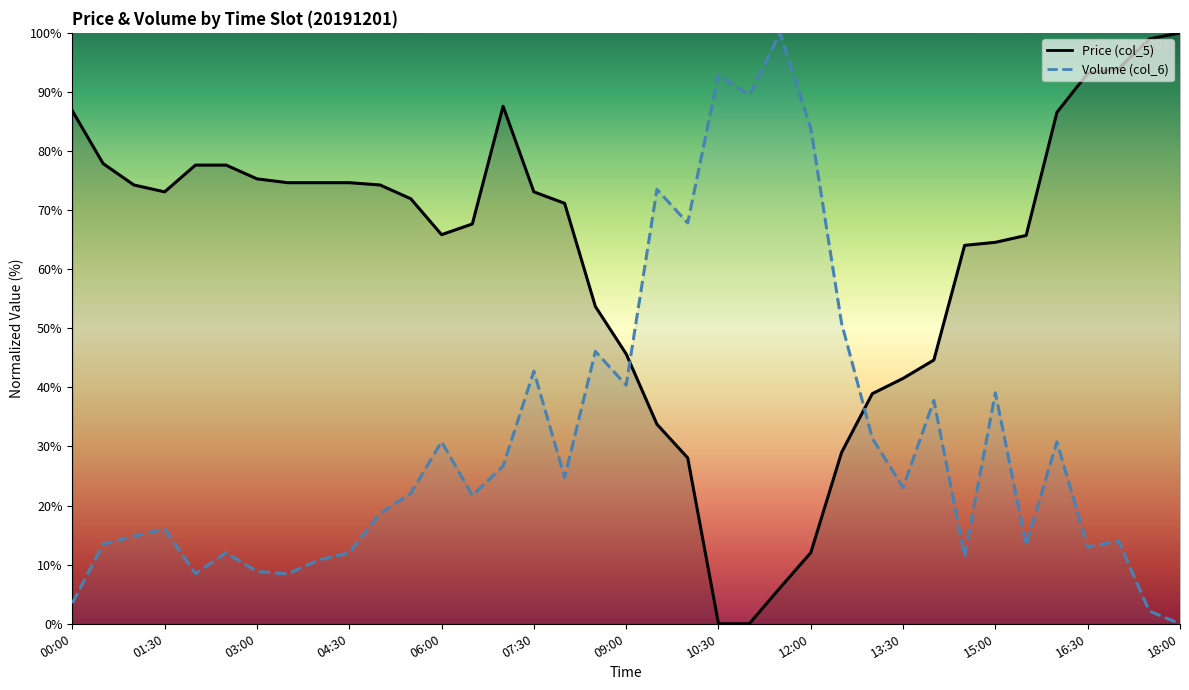

At which label does Volume (col_6) reach its minimum?

18:00